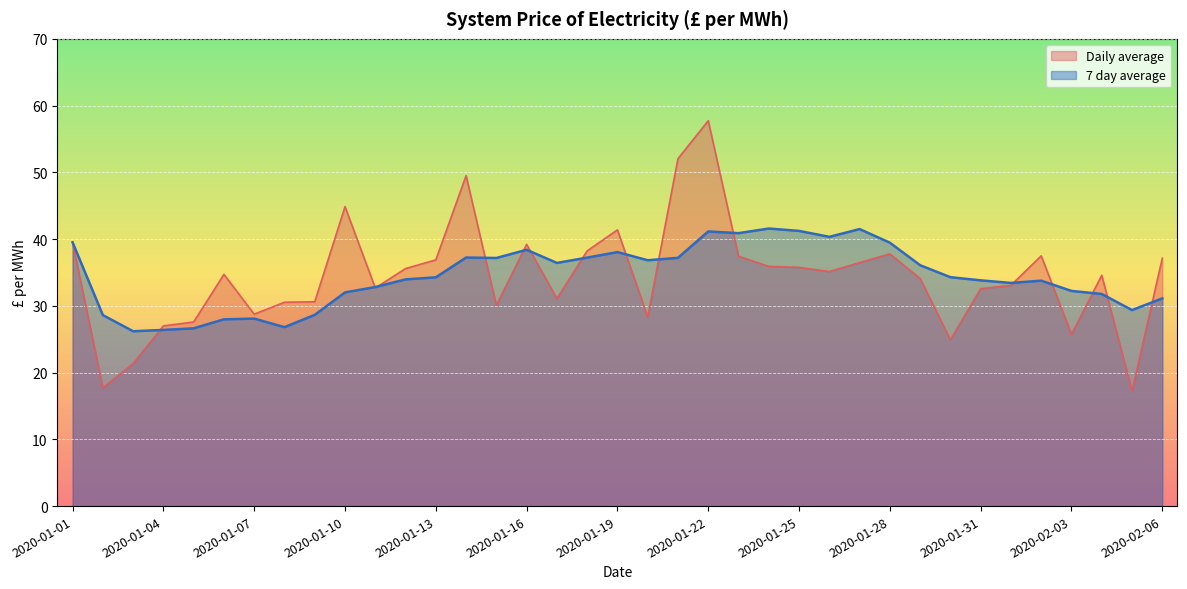

How many lines are shown in the chart?

2